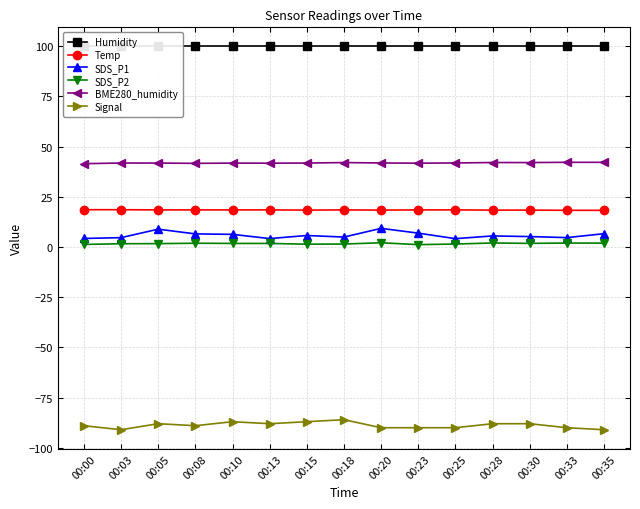

Reading left to right, extract all data points from this chart.

Humidity: 00:00=99.9	00:03=99.9	00:05=99.9	00:08=99.9	00:10=99.9	00:13=99.9	00:15=99.9	00:18=99.9	00:20=99.9	00:23=99.9	00:25=99.9	00:28=99.9	00:30=99.9	00:33=99.9	00:35=99.9
Temp: 00:00=18.6	00:03=18.6	00:05=18.5	00:08=18.5	00:10=18.5	00:13=18.5	00:15=18.4	00:18=18.5	00:20=18.4	00:23=18.5	00:25=18.5	00:28=18.4	00:30=18.4	00:33=18.3	00:35=18.3
SDS_P1: 00:00=4.3	00:03=4.7	00:05=8.9	00:08=6.5	00:10=6.3	00:13=4.2	00:15=5.8	00:18=5.0	00:20=9.3	00:23=6.9	00:25=4.2	00:28=5.5	00:30=5.2	00:33=4.7	00:35=6.7
SDS_P2: 00:00=1.3	00:03=1.6	00:05=1.7	00:08=1.9	00:10=1.8	00:13=1.8	00:15=1.4	00:18=1.5	00:20=2.1	00:23=1.2	00:25=1.5	00:28=2.0	00:30=1.8	00:33=2.0	00:35=1.9
BME280_humidity: 00:00=41.5	00:03=41.9	00:05=41.8	00:08=41.7	00:10=41.8	00:13=41.8	00:15=41.9	00:18=42.1	00:20=41.9	00:23=41.8	00:25=41.9	00:28=42.1	00:30=42.1	00:33=42.2	00:35=42.2
Signal: 00:00=-89.0	00:03=-91.0	00:05=-88.0	00:08=-89.0	00:10=-87.0	00:13=-88.0	00:15=-87.0	00:18=-86.0	00:20=-90.0	00:23=-90.0	00:25=-90.0	00:28=-88.0	00:30=-88.0	00:33=-90.0	00:35=-91.0